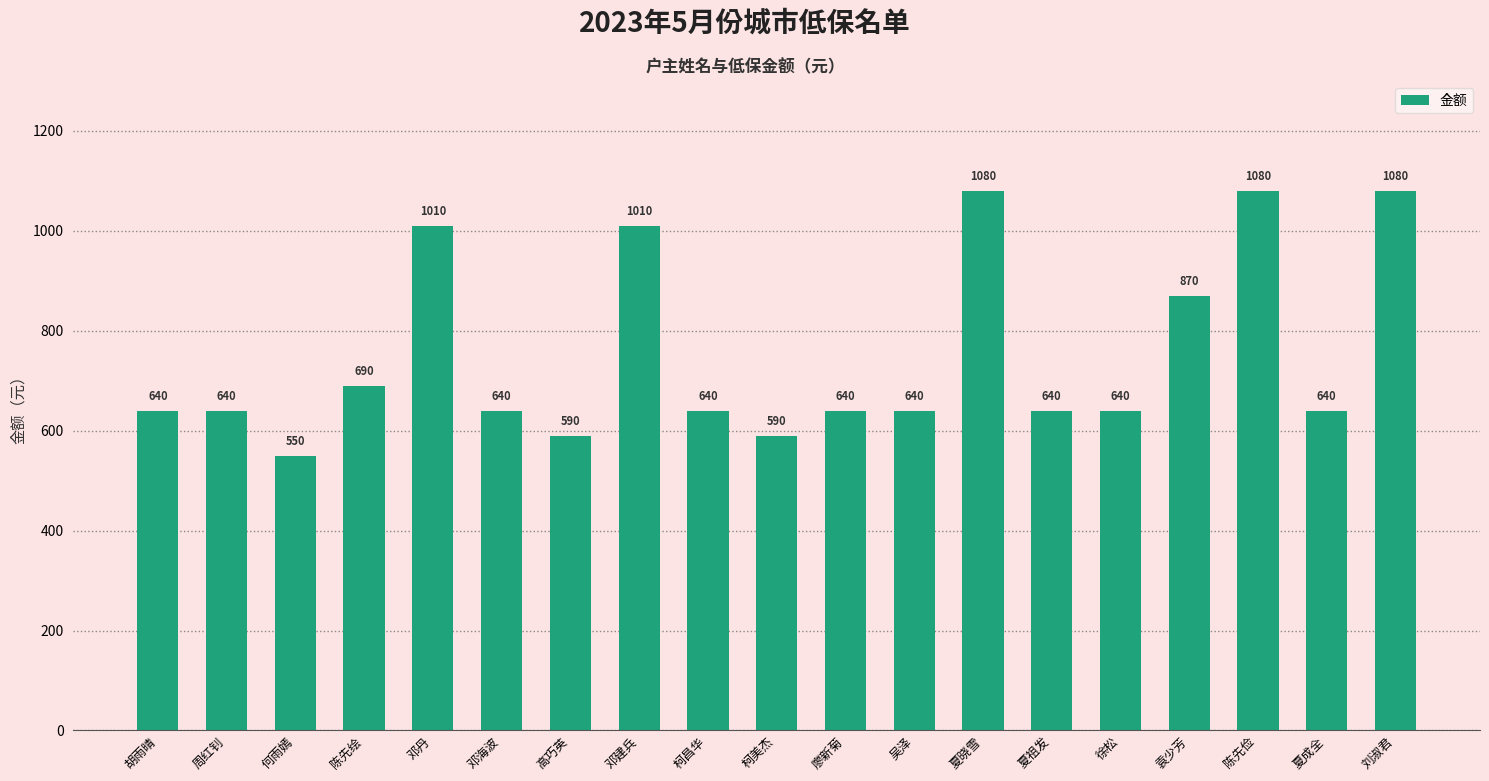

What position from the left is 徐松?

15